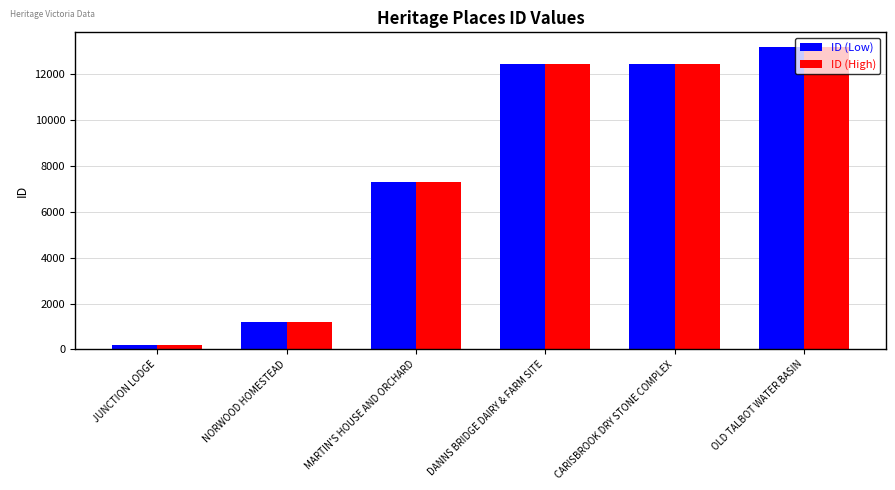

At how many categories does at least one series exceed 7459?

3